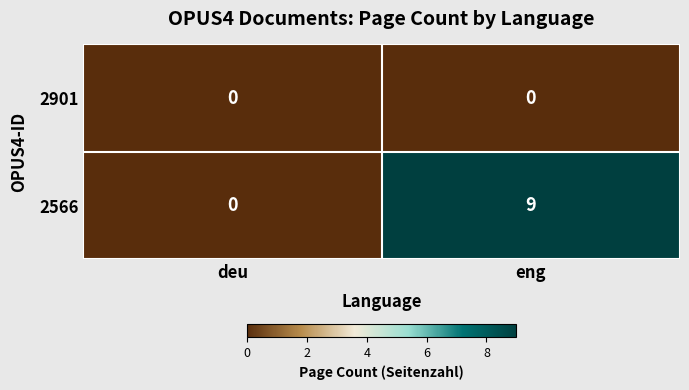

Reading left to right, transcribe all the data shown in this chart.

2901: 0	0
2566: 0	9